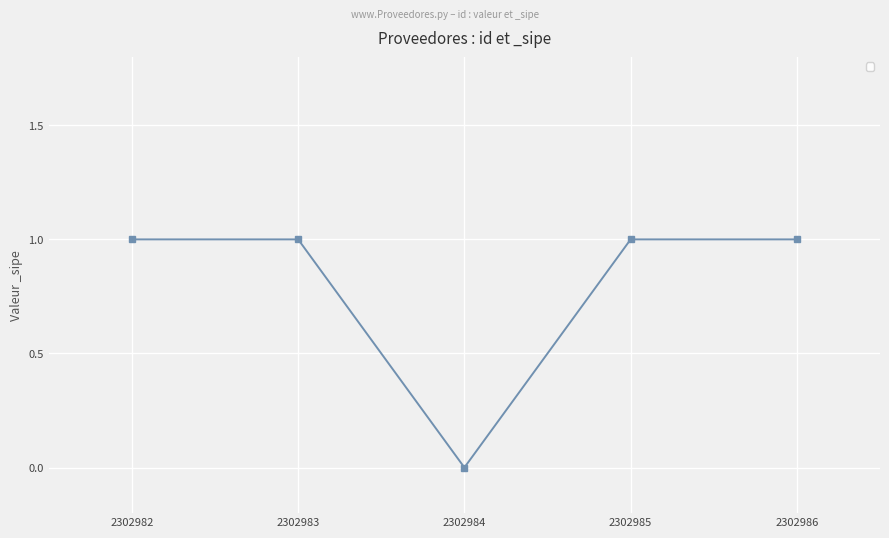

Is this an area chart (filled region under the line)?

No